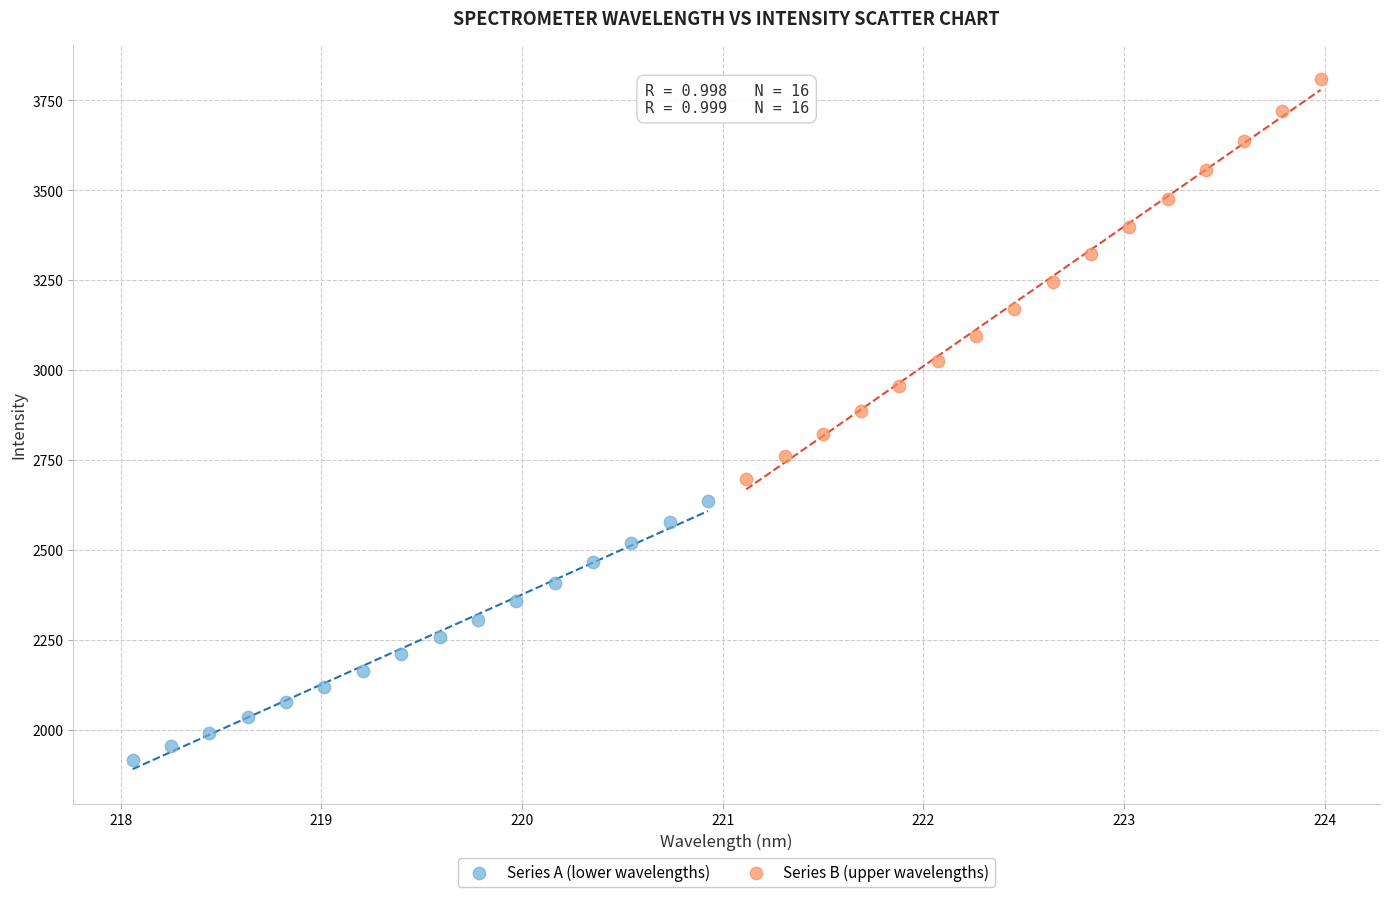

Which series contains the lowest Y value?

Series A (lower wavelengths)